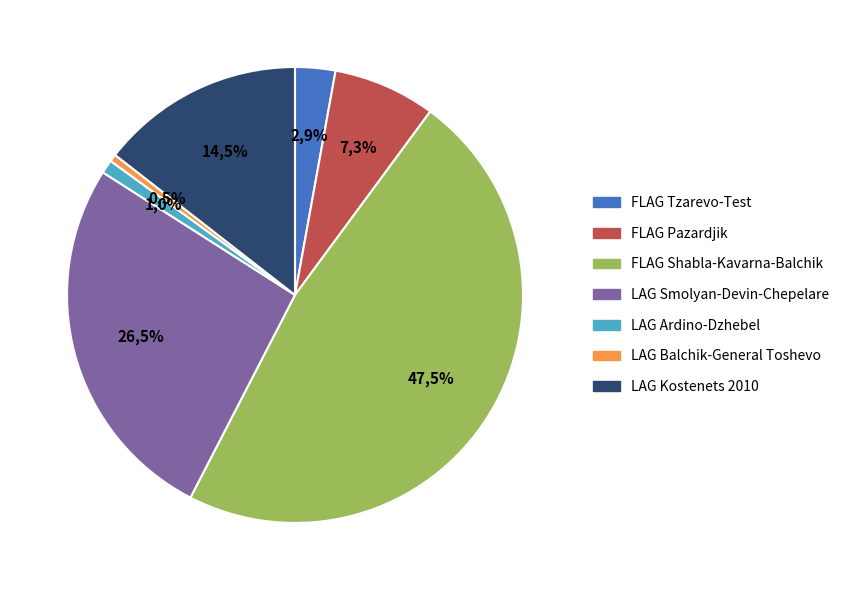

To the nearest percent, what portion does FLAG Pazardjik represent?

7%